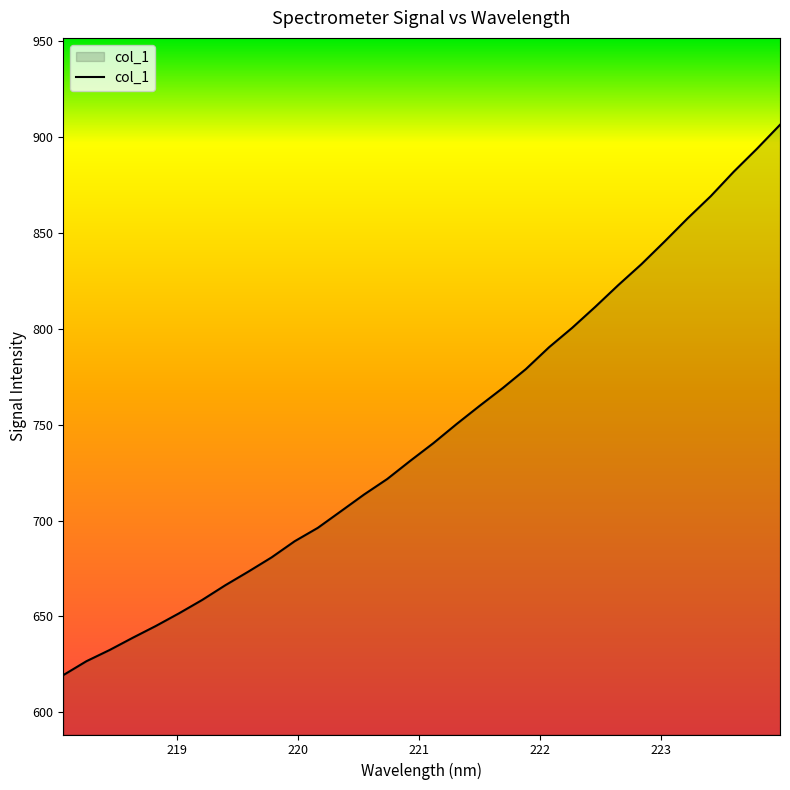

What is the sum of all values?

23861.2